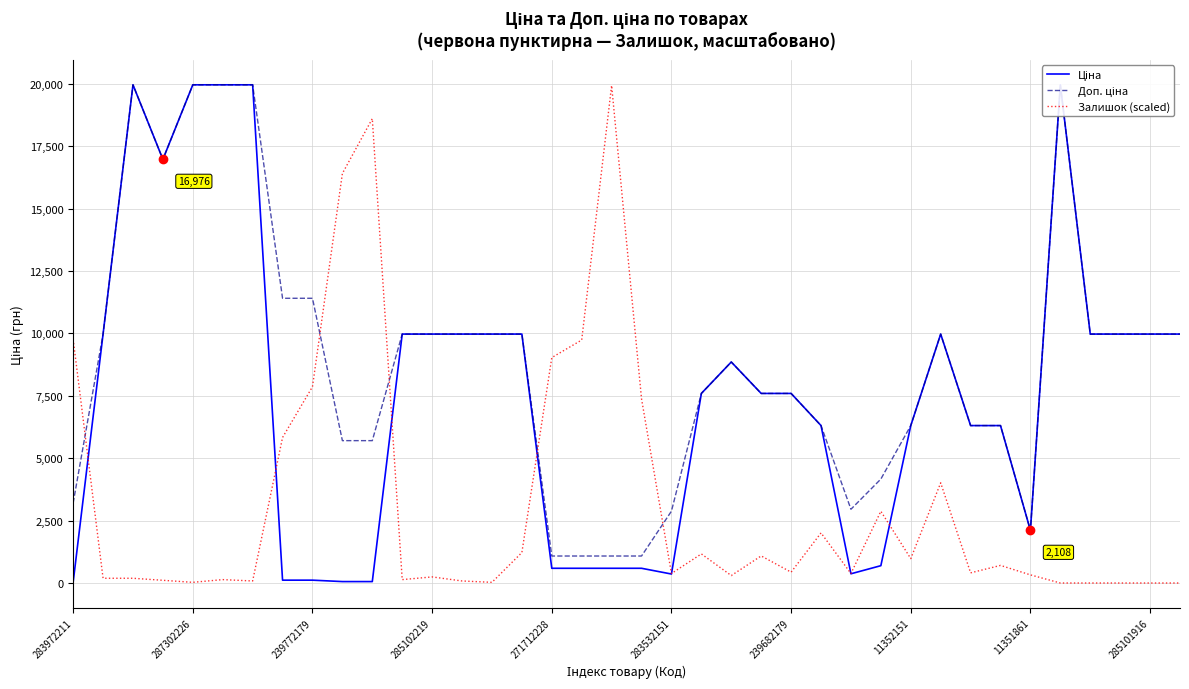

Which series has the widest spread of values?

Залишок (scaled)